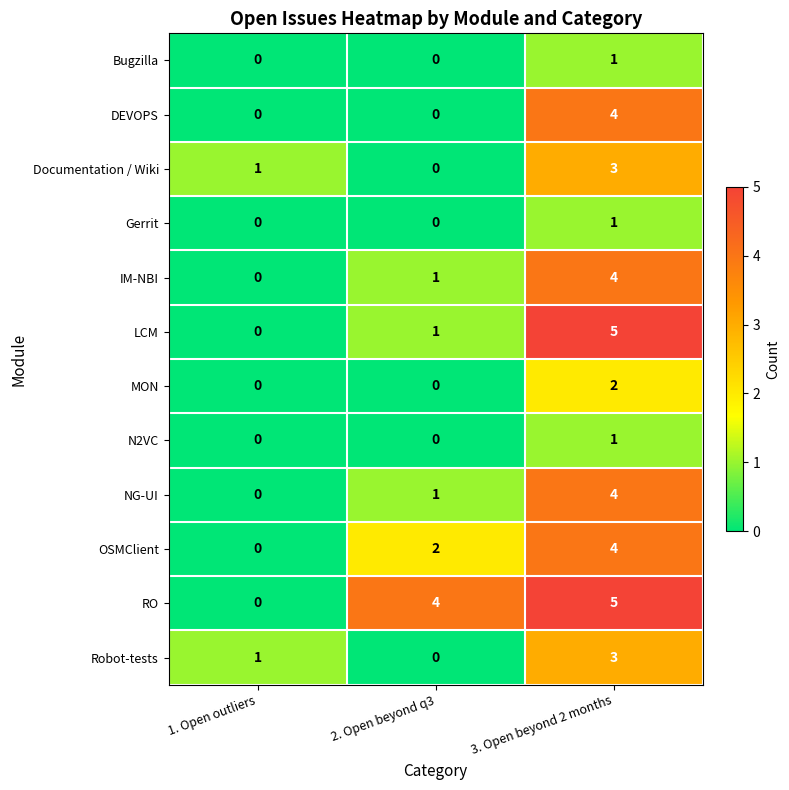

At which category does the chart reach its peak across all series?

3. Open beyond 2 months